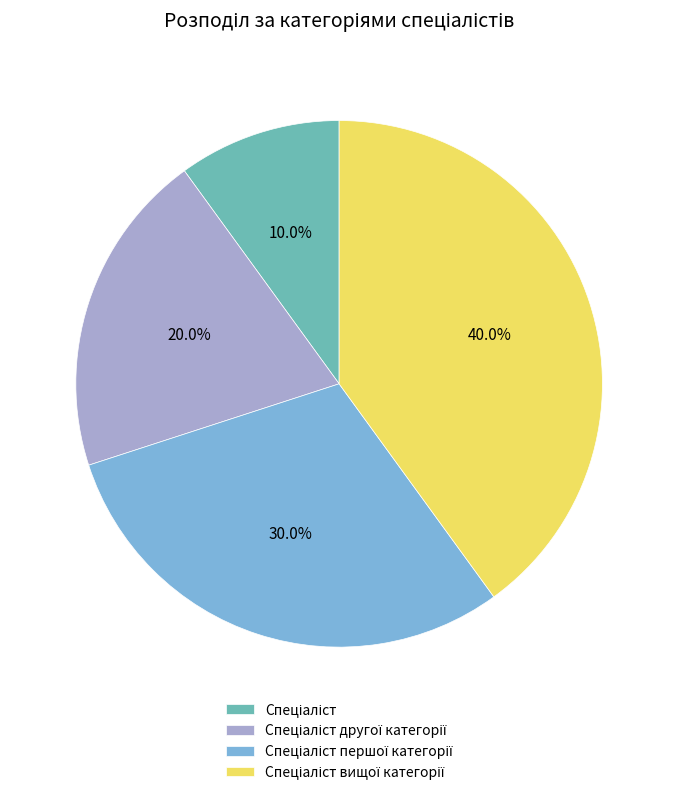

To the nearest percent, what is the average slice percentage?

25%